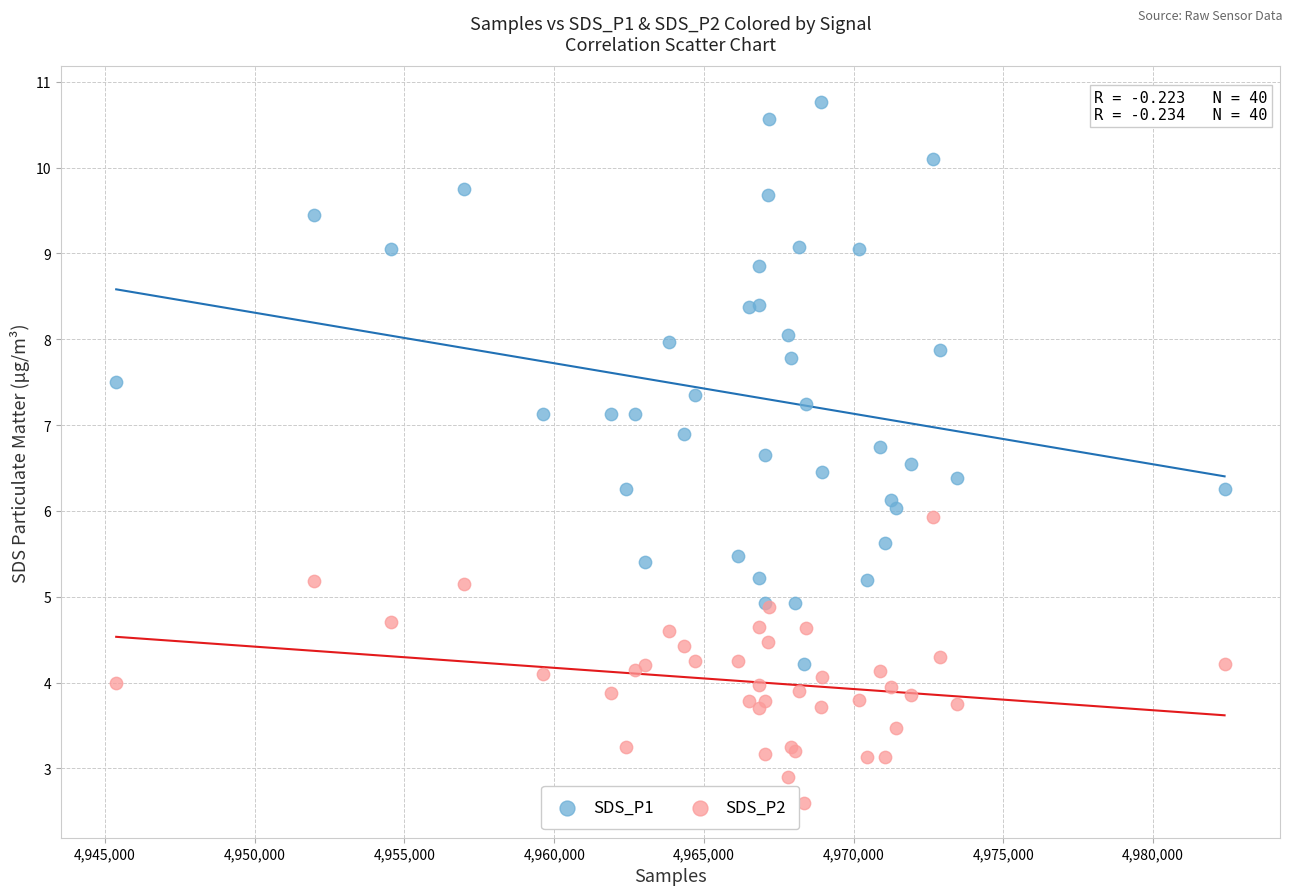

What is the X range (max minus min) for the scatter plot?

37015.0